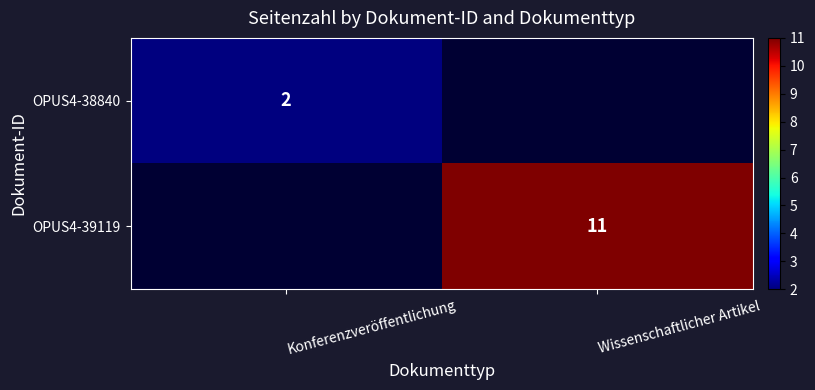

Is the value of OPUS4-39119 at Wissenschaftlicher Artikel greater than the value of OPUS4-38840 at Konferenzveröffentlichung?

Yes